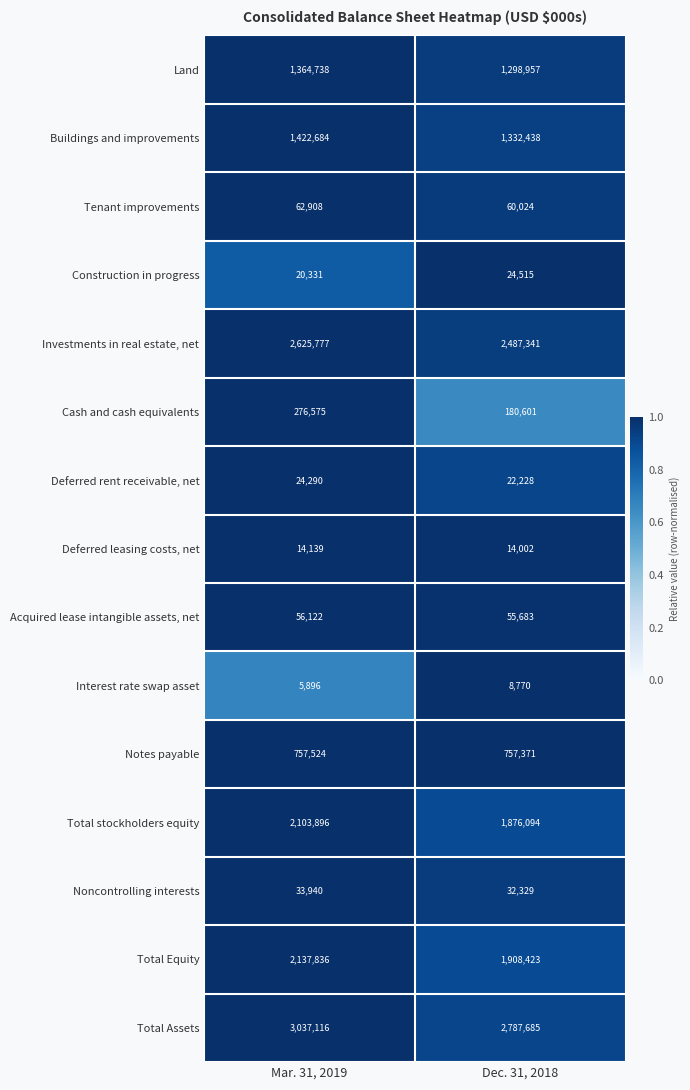

Rank the categories by Deferred rent receivable, net value from highest to lowest.

Mar. 31, 2019, Dec. 31, 2018